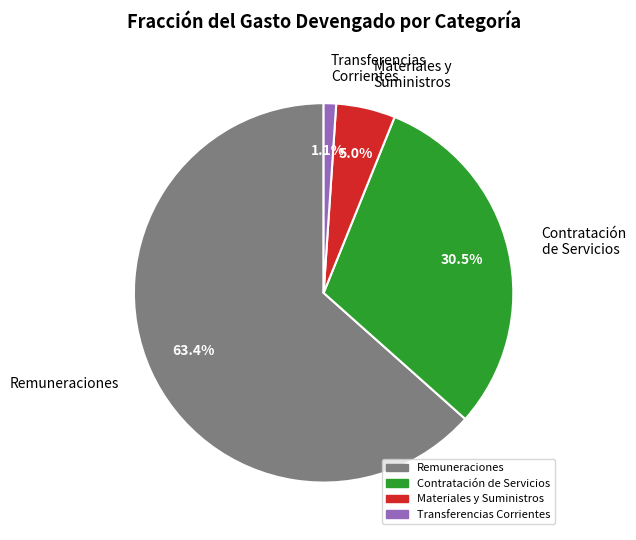

What portion of the pie excludes Contratación de Servicios?

69.5%